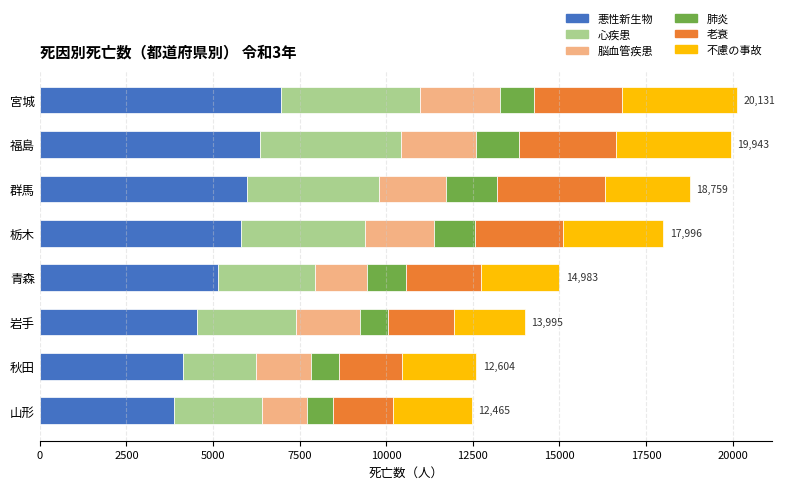

What is the minimum value for 悪性新生物?

3864